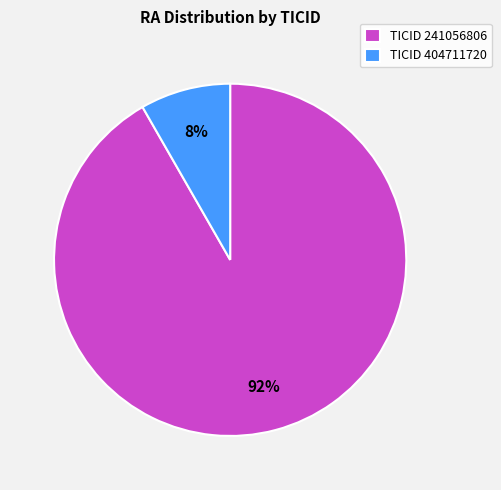

To the nearest percent, what is the average slice percentage?

50%